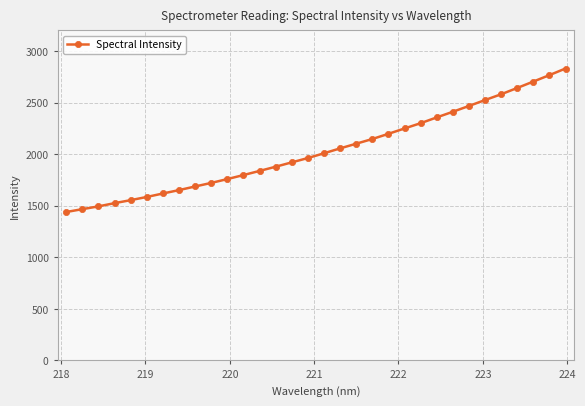

How many data points does each series have?

32